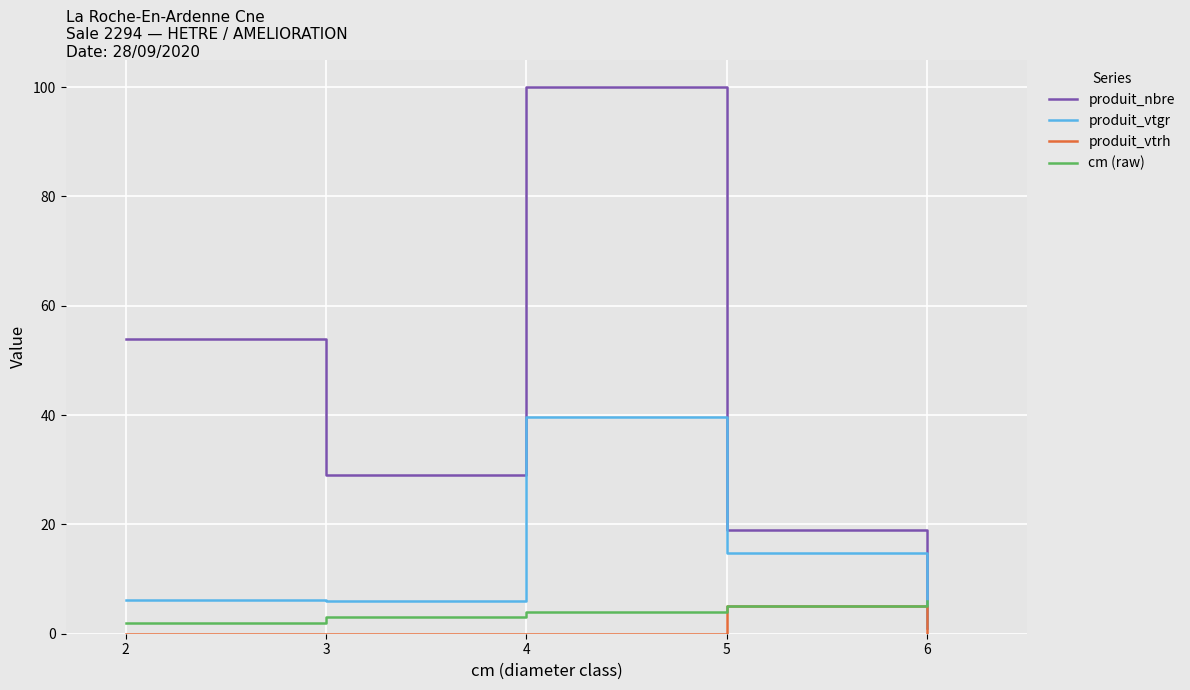

At which label does produit_nbre first exceed 29?

2